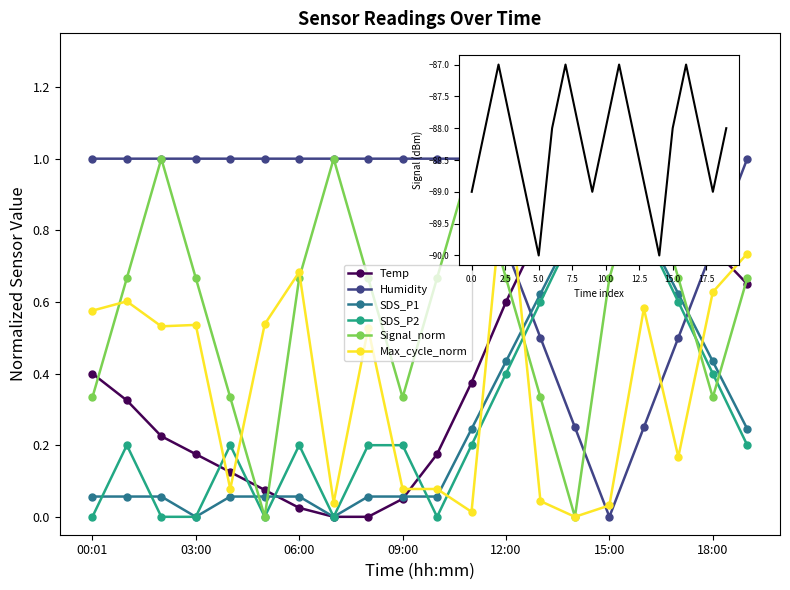

What is the average value of the SDS_P1 series?

0.3